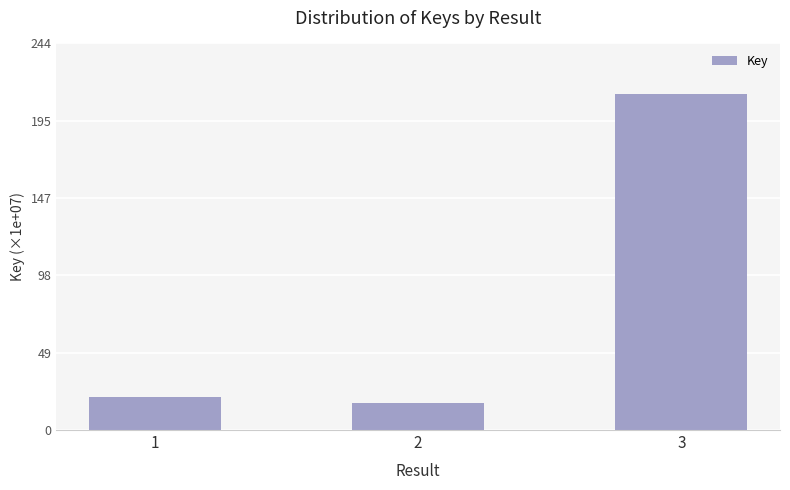

What is the difference between the maximum and minimum values?

195.6